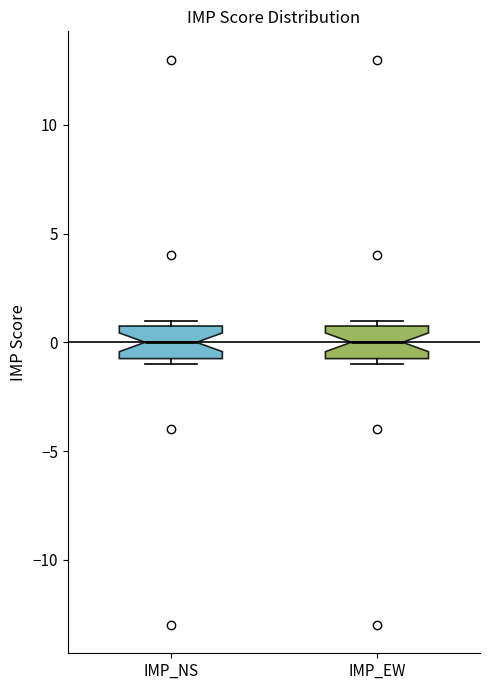

Reading left to right, transcribe this box plot: for each box, give where its median line is, the range the box spans, and where its two whiskers end, as read against the y-axis. The values are not printed on the chart, so give them approximately, as read against the axis.

IMP_NS: median 0.0, box -0.5 to 1.0, whiskers -1.0 to 1.0 (just above the box's upper edge)
IMP_EW: median 0.0, box -0.5 to 1.0, whiskers -1.0 to 1.0 (just above the box's upper edge)